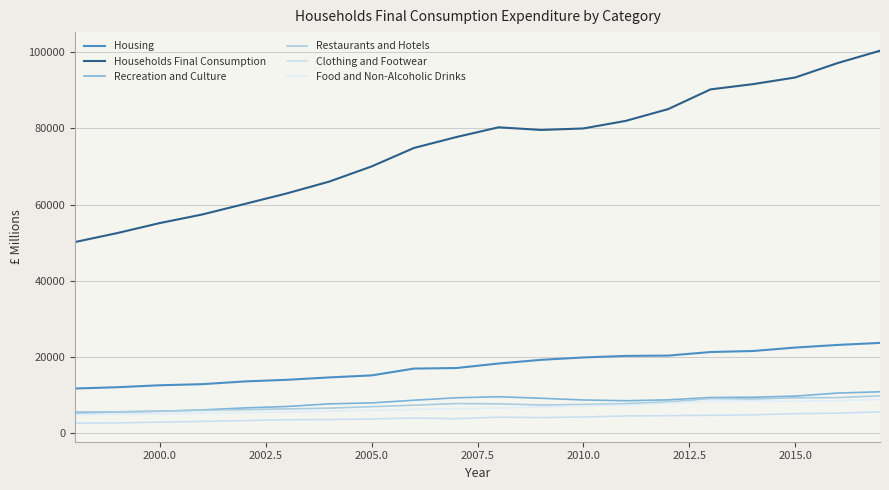

How many lines are shown in the chart?

6